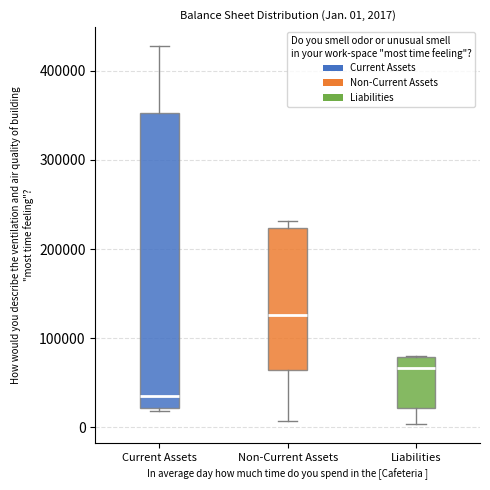

Which box is the tallest, from its lower edge to its upper edge?

Current Assets